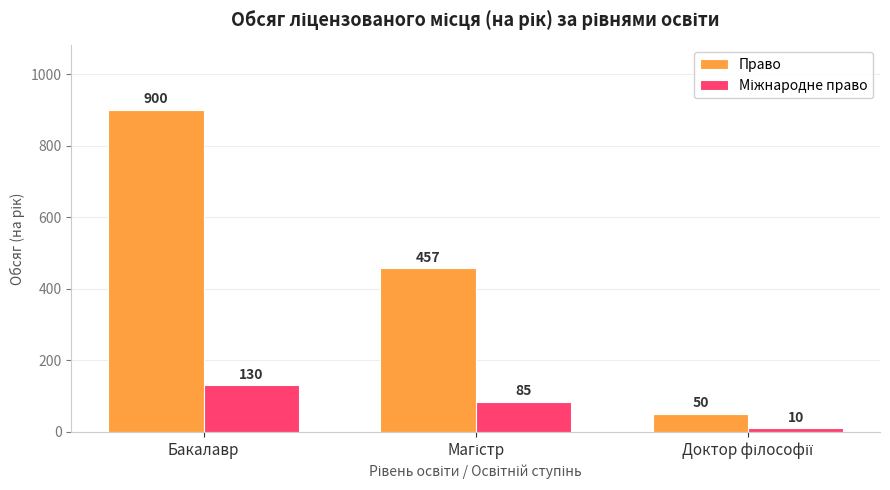

Which series has the largest total across all categories?

Право